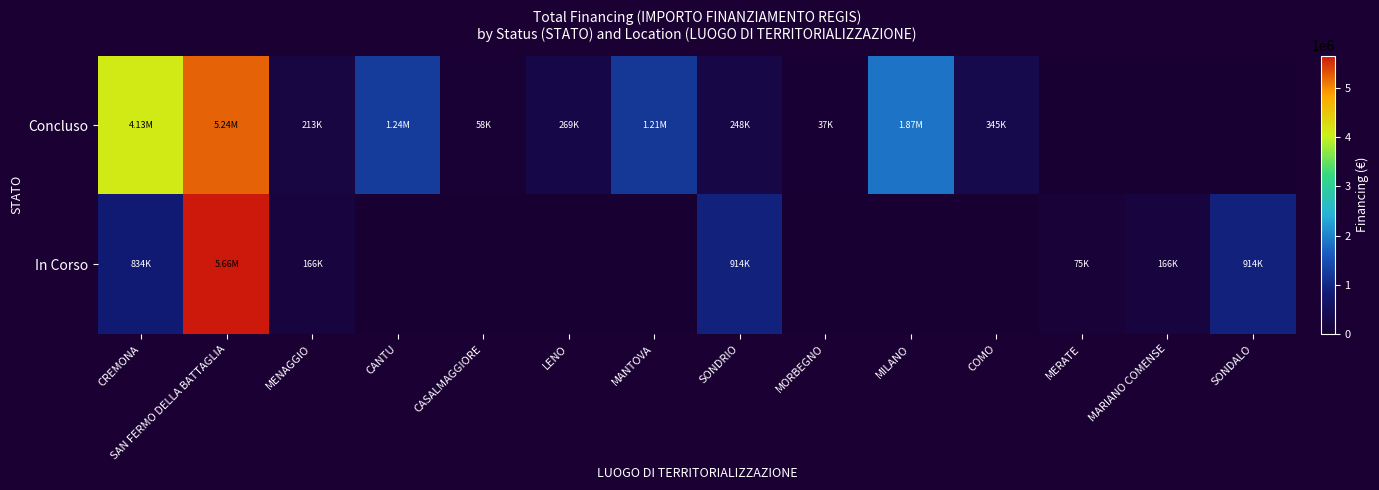

Which series has the widest spread of values?

In Corso